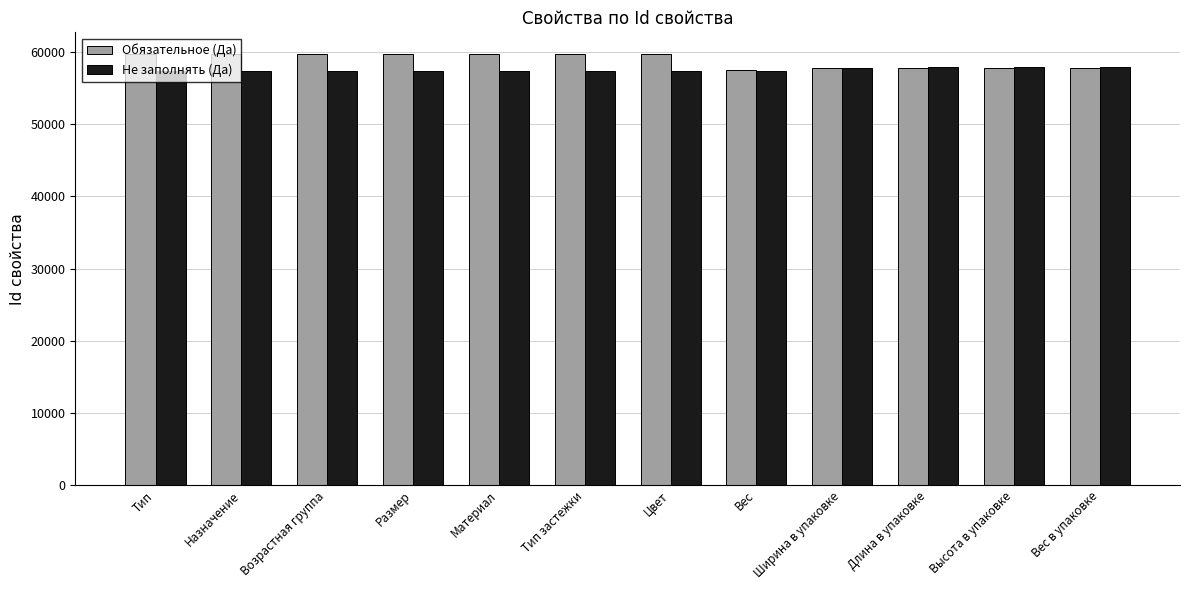

The value of Не заполнять (Да) at Размер is 57290. True or false?

True